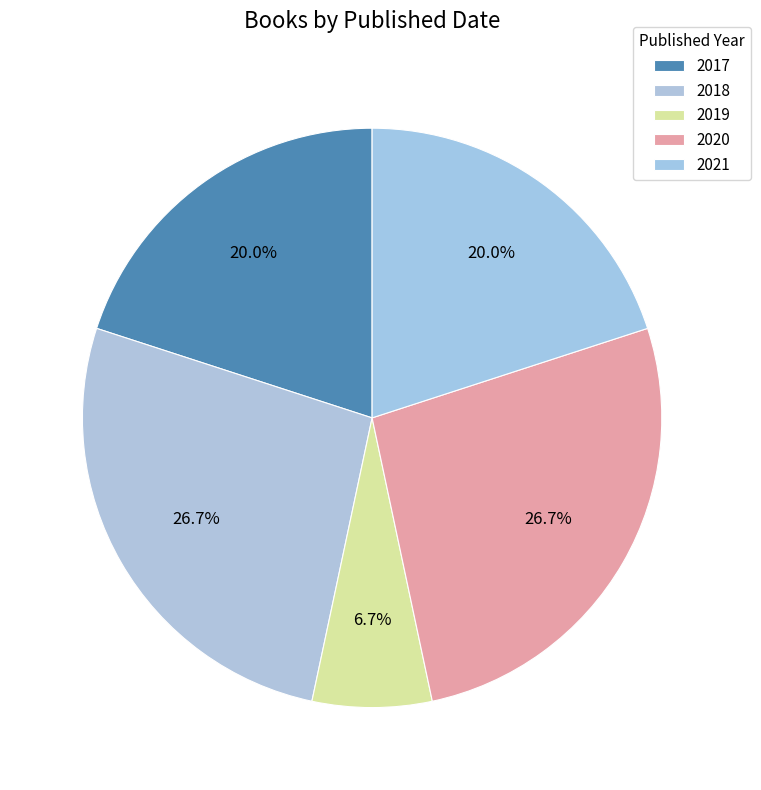

Which category has the biggest portion of the pie?

2018